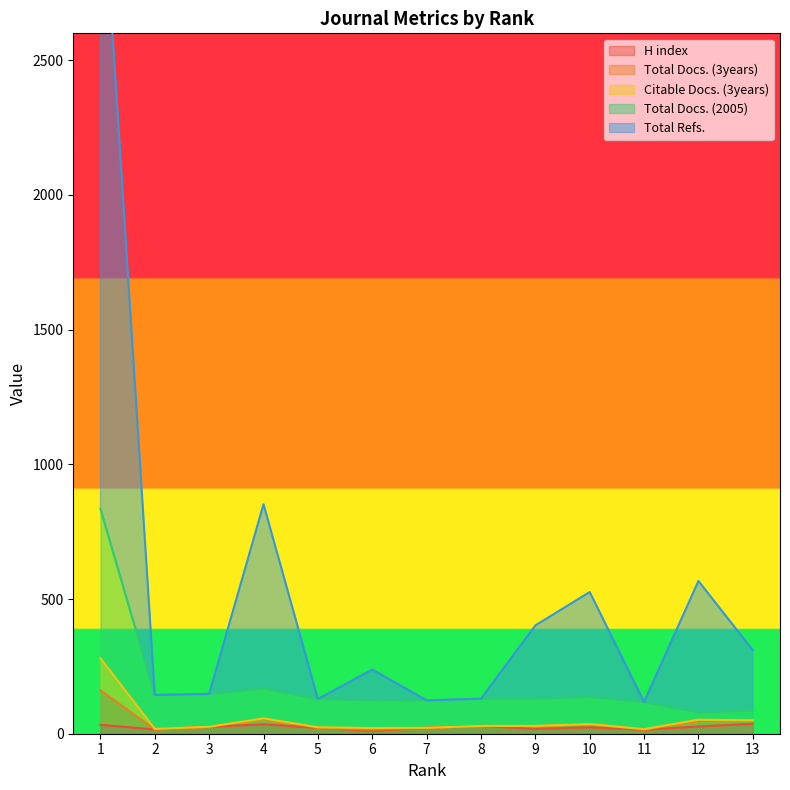

True or false: Total Refs. has a value of 1471 at 4.

False